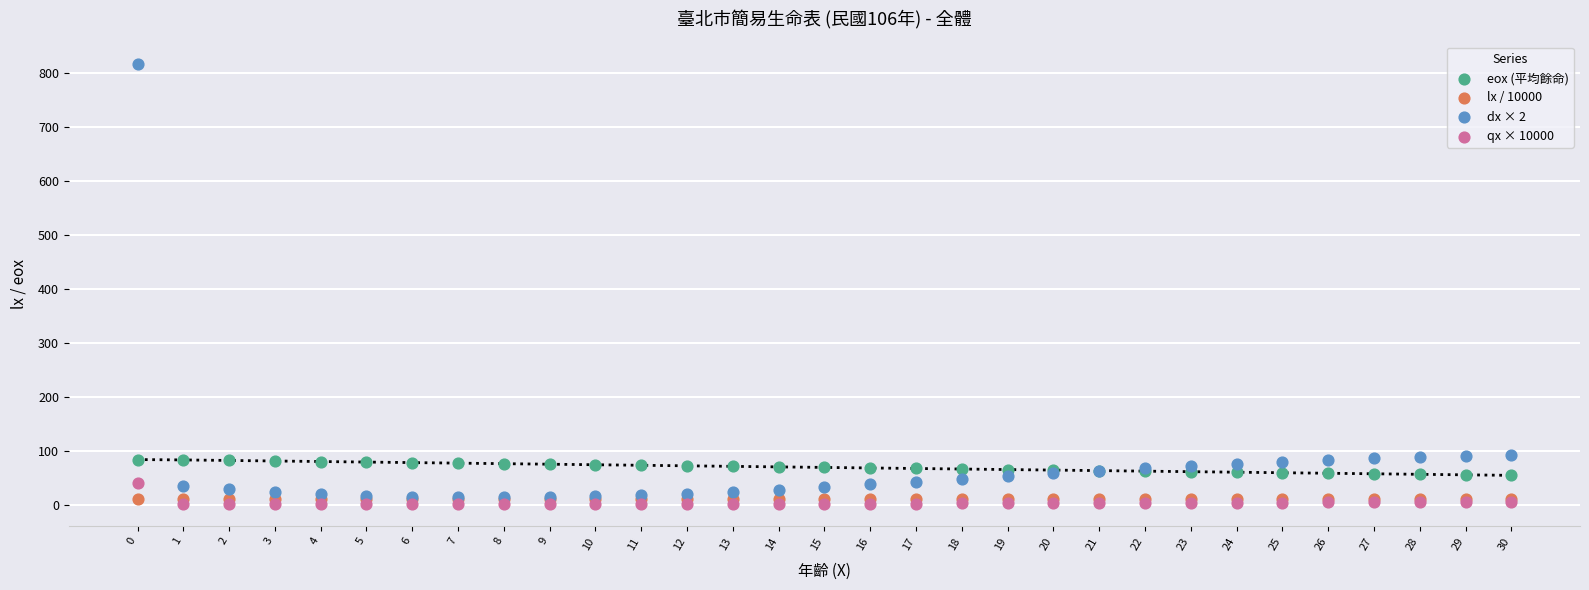

What are all the series names shown in the legend?

eox (平均餘命), lx / 10000, dx × 2, qx × 10000